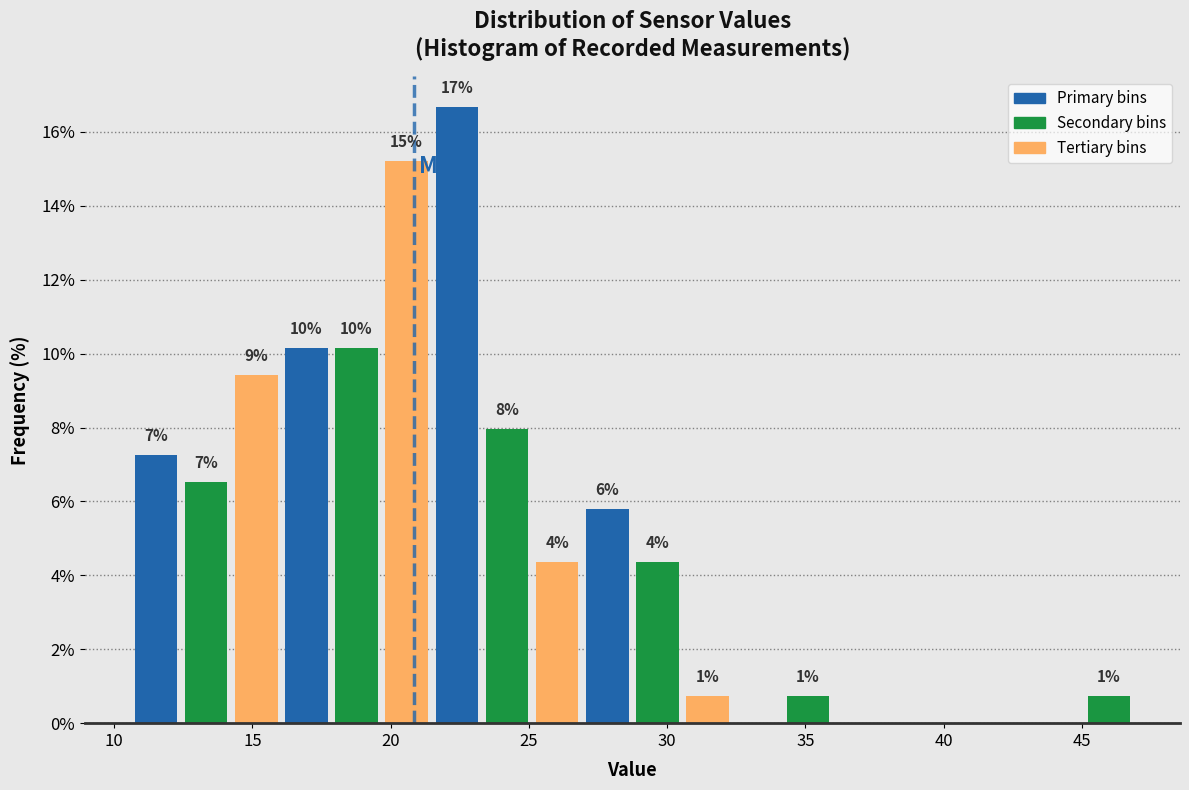

Around what value on the x-axis is the tallest bar? Give the approximate position of its centre, as read against the axis.

22.5